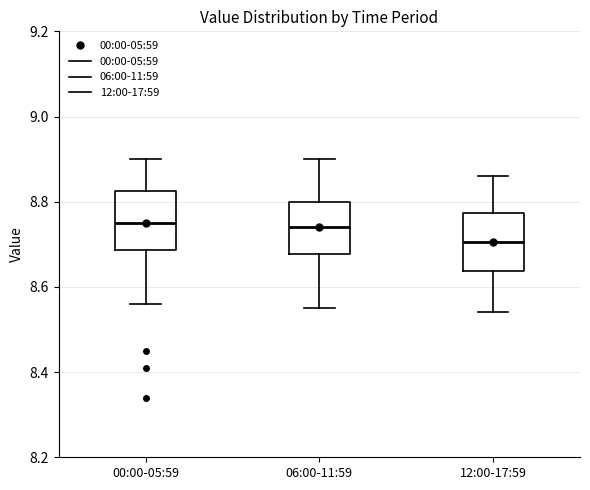

Reading left to right, read every box against the y-axis: the position of its median line, the range the box covers, and the ends of its whiskers. The values are not printed on the chart, so give them approximately, as read against the axis.

00:00-05:59: median 8.76, box 8.68 to 8.82, whiskers 8.56 to 8.90
06:00-11:59: median 8.74, box 8.68 to 8.80, whiskers 8.56 to 8.90
12:00-17:59: median 8.70, box 8.64 to 8.78, whiskers 8.54 to 8.86